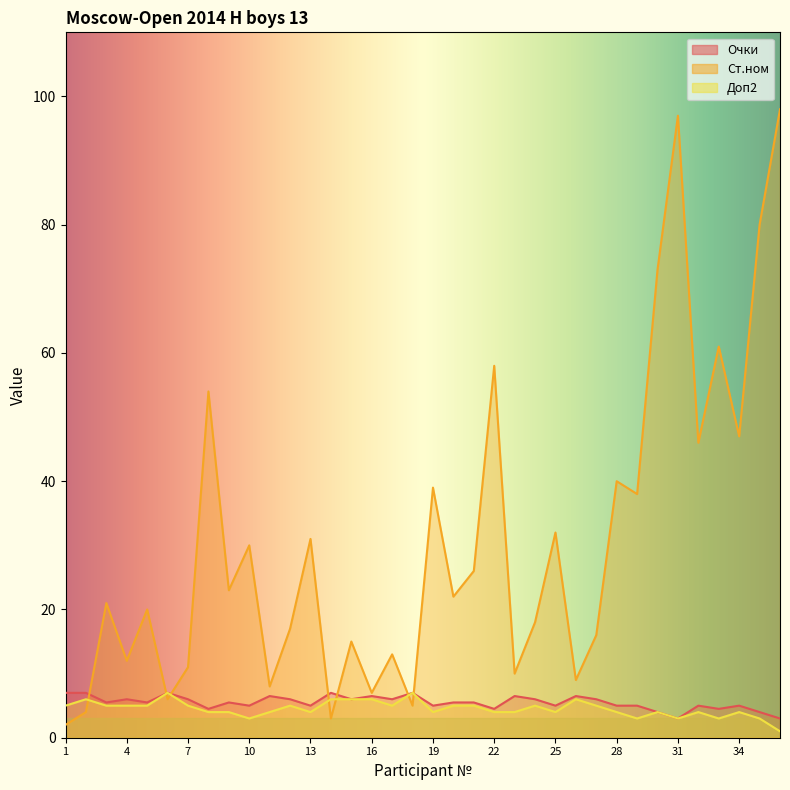

What is the spread (max minus min) of values at 33?

58.0